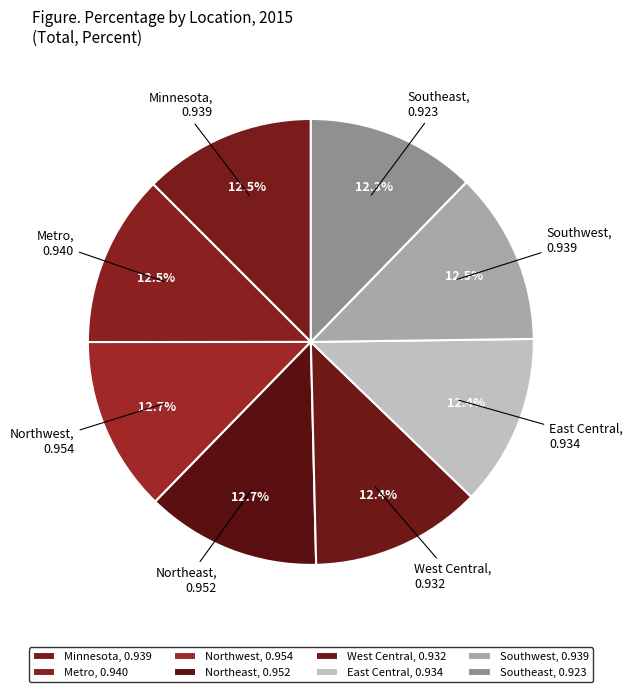

To the nearest percent, what portion does Northeast represent?

13%